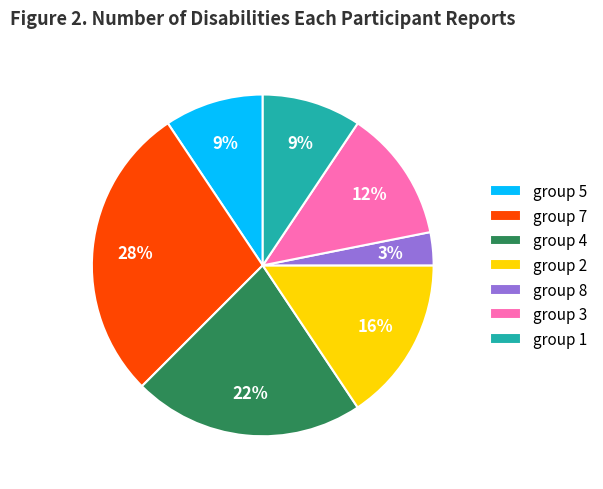

Is the sum of group 5 and group 2 greater than half?

No